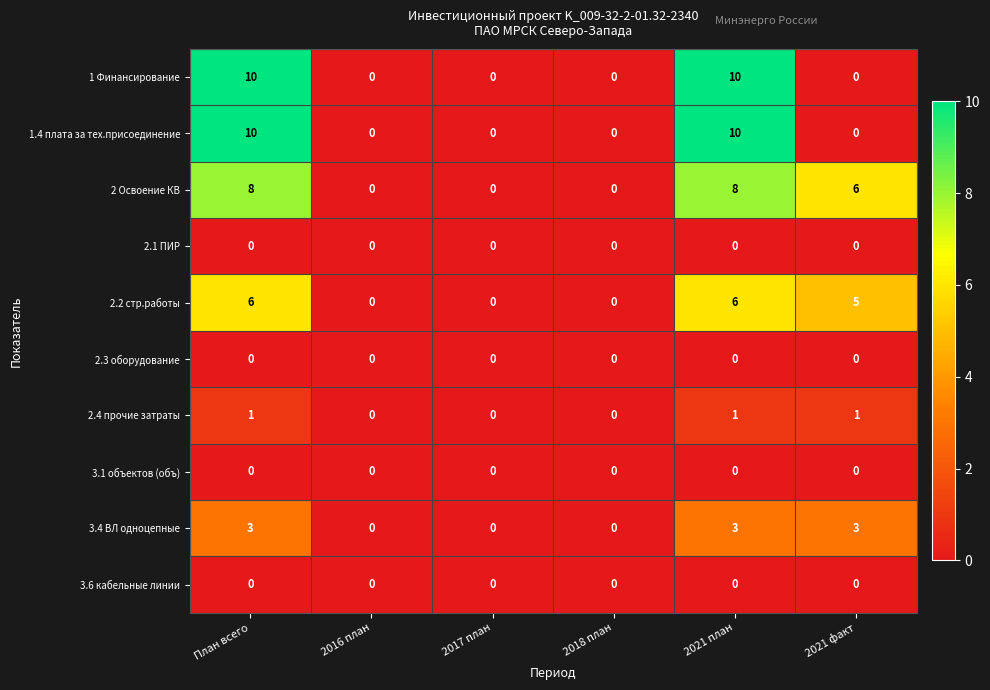

True or false: 2.2 стр.работы has a value of 0 at 2018 план.

True